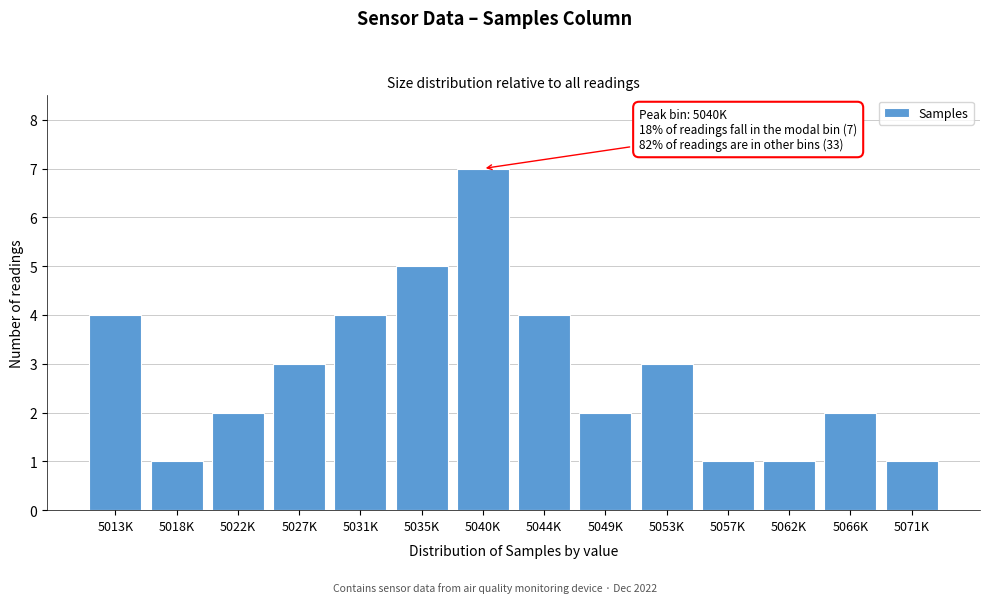

Reading left to right, what are all the values shown in this chart?

5013K=4	5018K=1	5022K=2	5027K=3	5031K=4	5035K=5	5040K=7	5044K=4	5049K=2	5053K=3	5057K=1	5062K=1	5066K=2	5071K=1